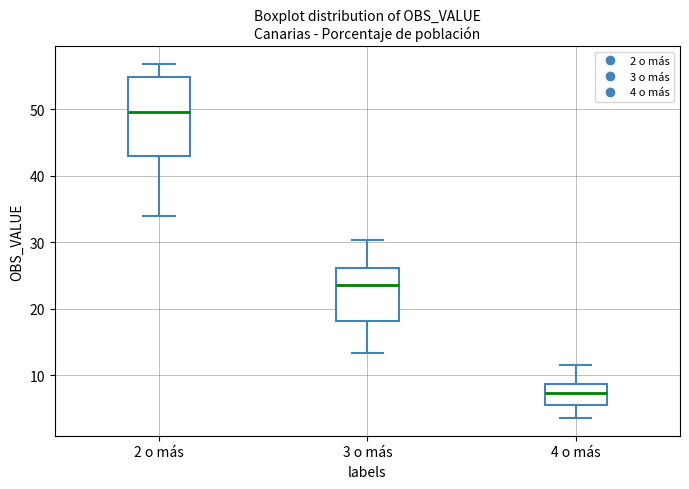

Which box has the highest median line?

2 o más